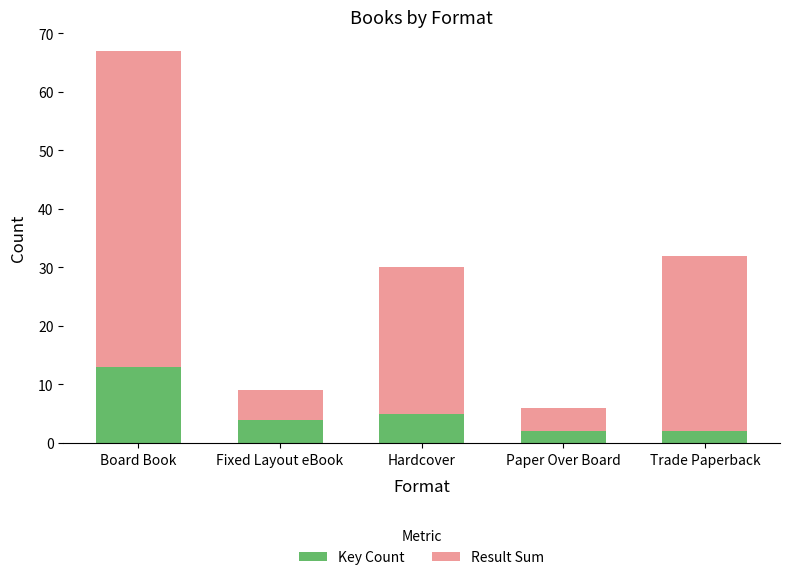

At which label does Key Count reach its peak?

Board Book